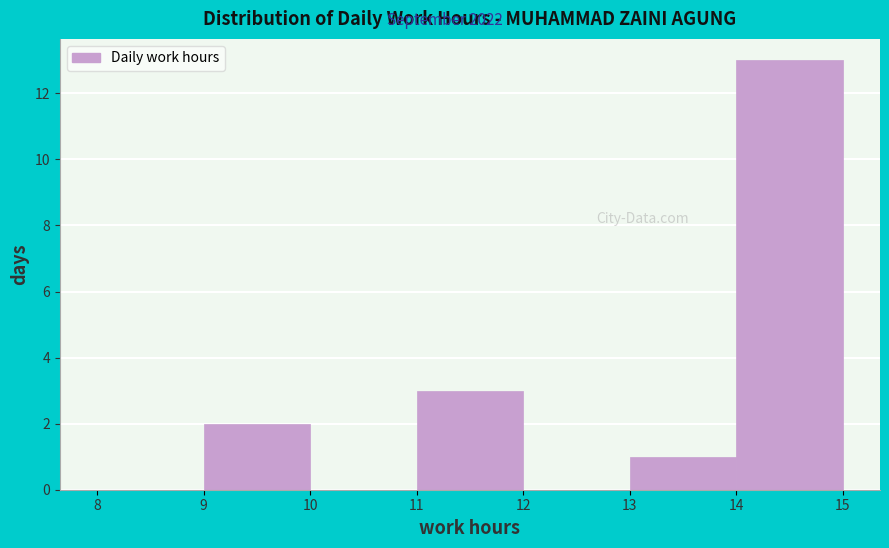

What is the height of the bar covering 9 to 10 on the x-axis? The values are not printed on the chart, so give them approximately, as read against the axis.

2